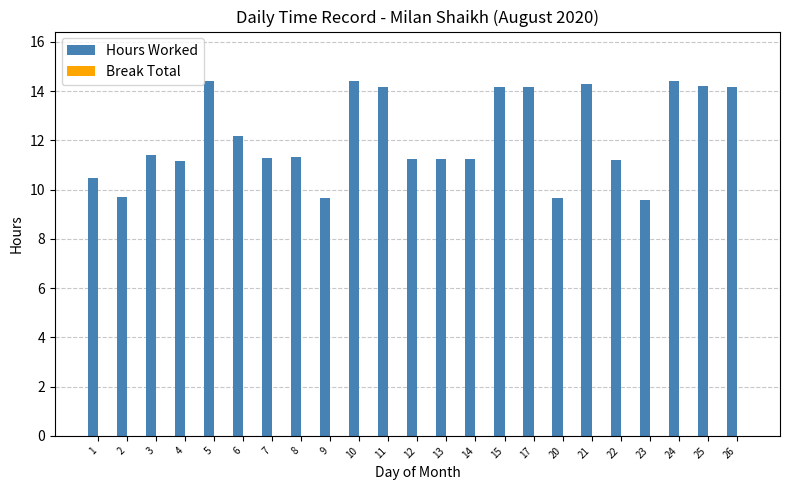

Is it true that the value at 23 is 9.6?

True